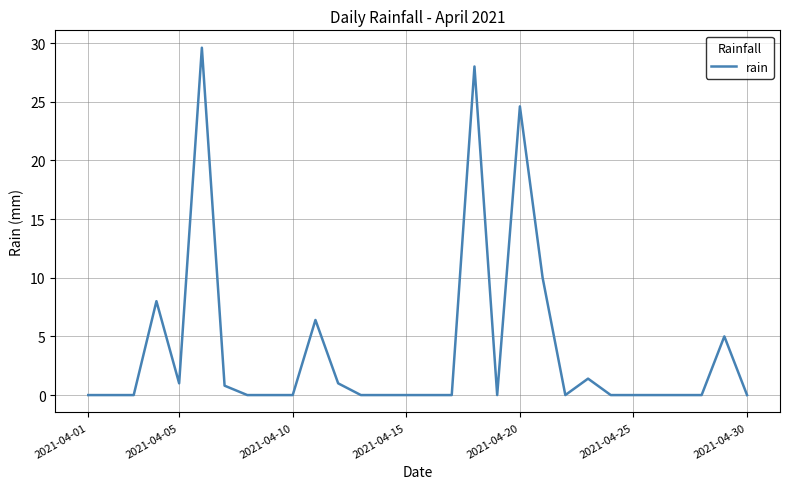

What is the maximum value shown in the chart?

29.6